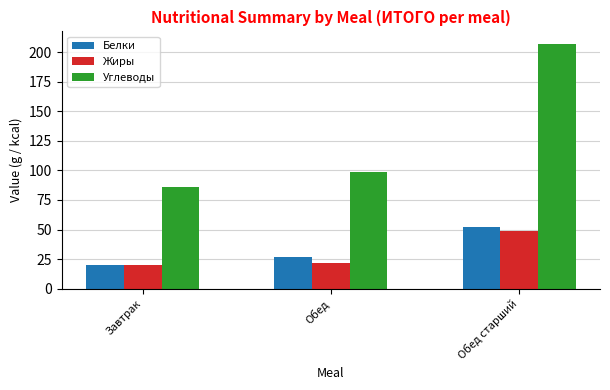

What is the label of the 3rd bar from the right?

Завтрак